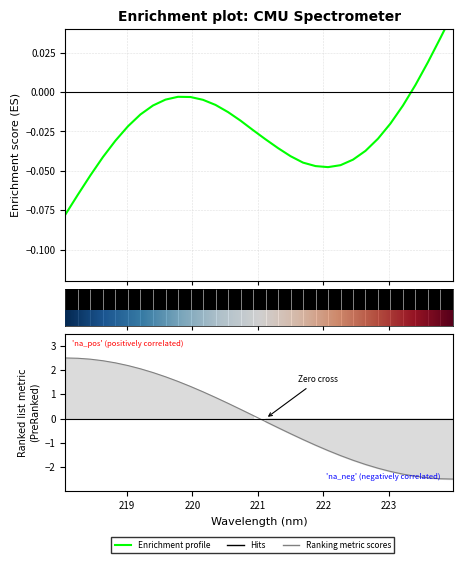

What is the change in value from 218.6332 to 222.0721?

-3.7